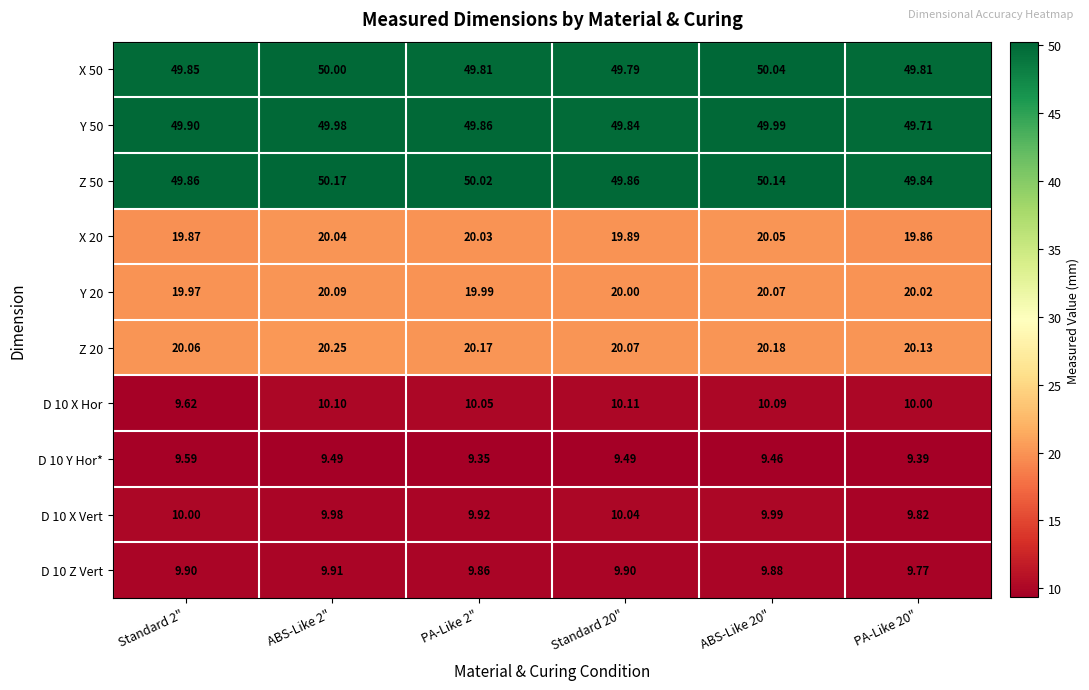

Count the number of categories in the chart.

6